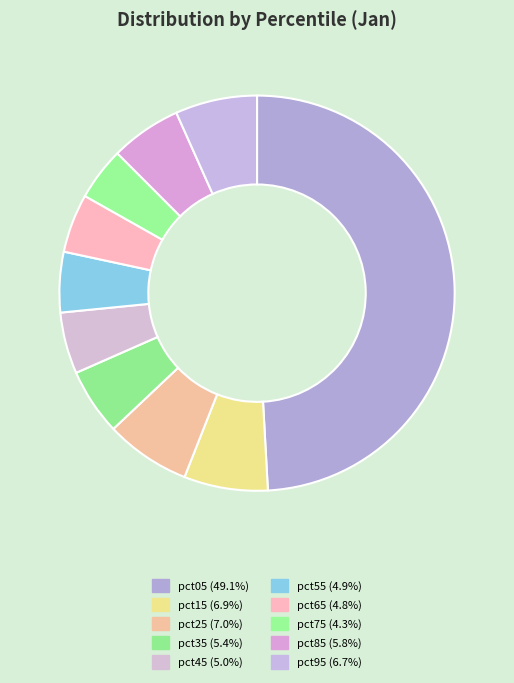

Which category has the smallest portion of the pie?

pct75